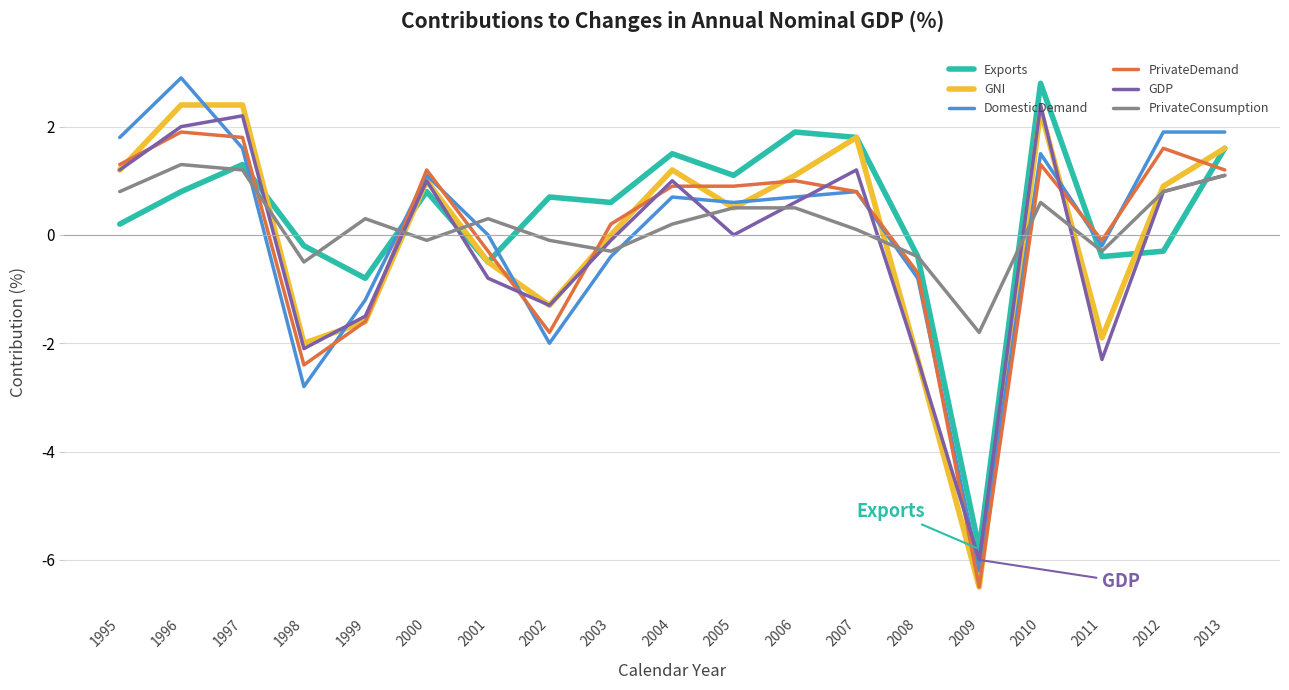

Which series changed the most between 2003 and 2011?

GDP